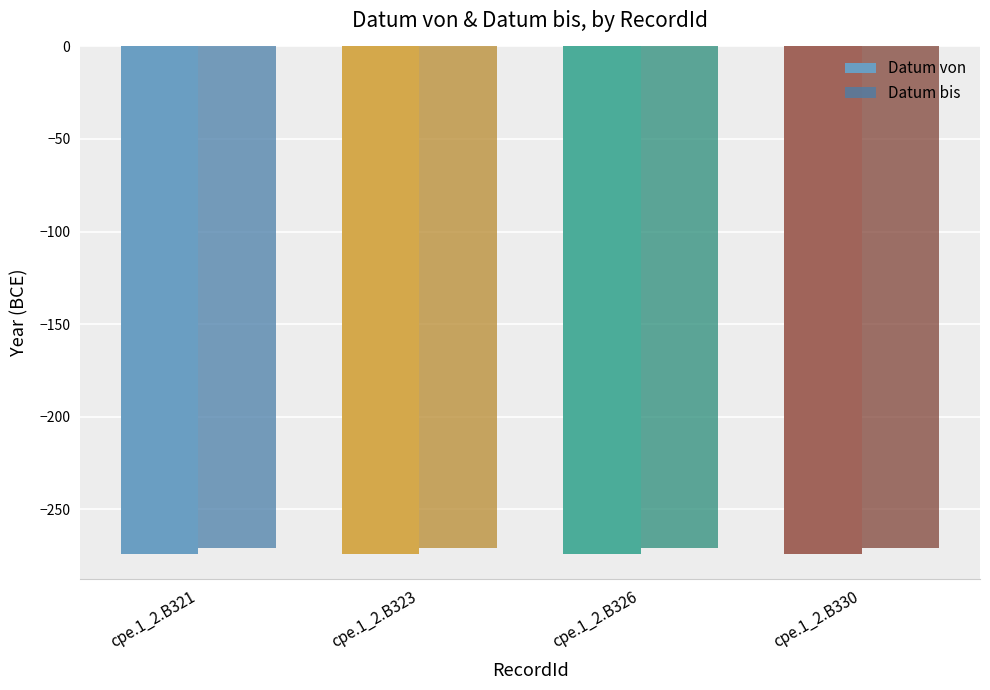

How many bars are there in each group?

2